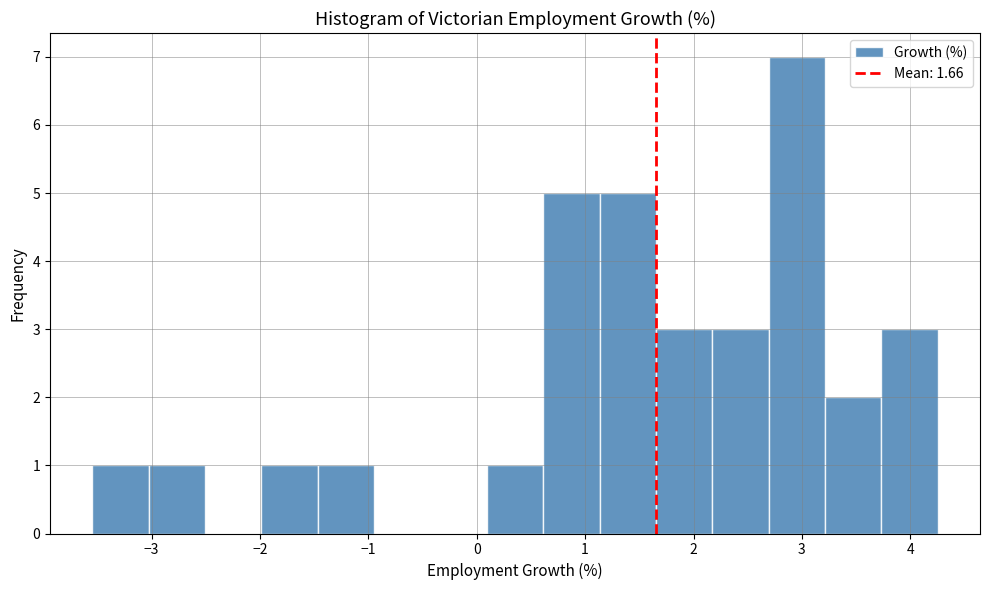

Reading left to right, transcribe this chart: for each bar, give the range it covers on the x-axis and its height. Neither the bar edges nor the heights are printed on the chart, so give them approximately, as read against the axes.

-3.5 to -3.0: 1
-3.0 to -2.5: 1
-2.5 to -2.0: 0
-2.0 to -1.5: 1
-1.5 to -0.9: 1
-0.9 to -0.4: 0
-0.4 to 0.1: 0
0.1 to 0.6: 1
0.6 to 1.1: 5
1.1 to 1.7: 5
1.7 to 2.2: 3
2.2 to 2.7: 3
2.7 to 3.2: 7
3.2 to 3.7: 2
3.7 to 4.3: 3